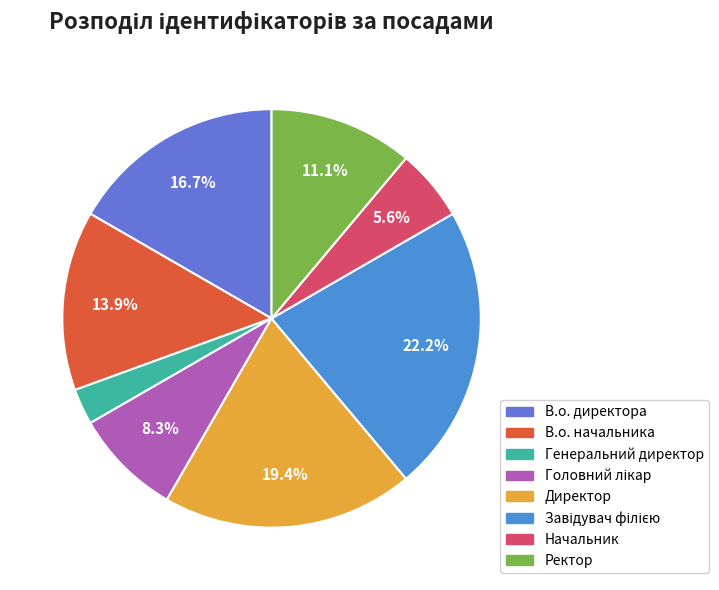

To the nearest percent, what is the difference between the largest and smallest slice percentages?

19%